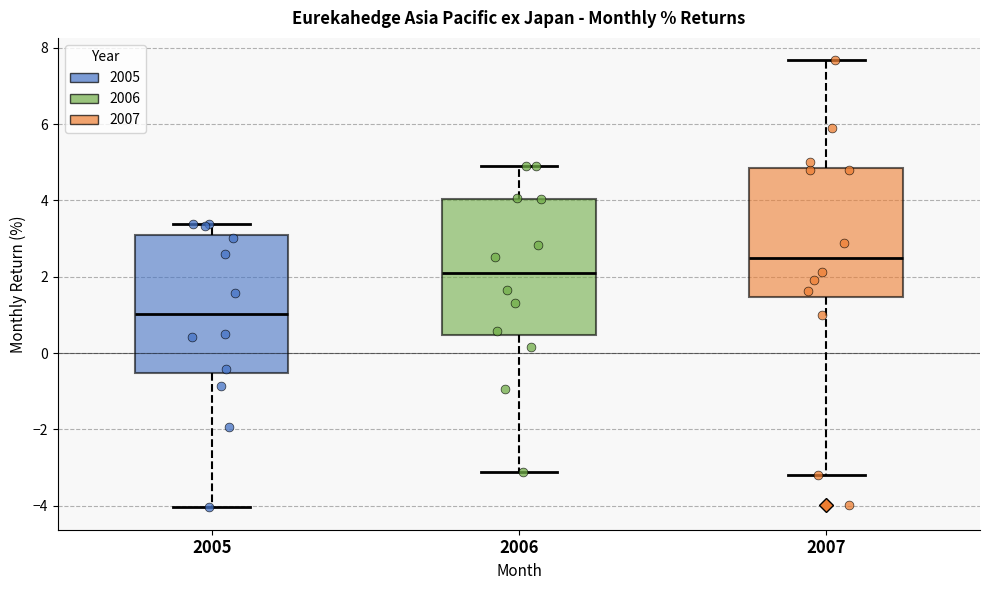

Reading left to right, transcribe this box plot: for each box, give where its median line is, the range the box spans, and where its two whiskers end, as read against the y-axis. The values are not printed on the chart, so give them approximately, as read against the axis.

2005: median 1.0, box -0.6 to 3.2, whiskers -4.0 to 3.4
2006: median 2.0, box 0.4 to 4.0, whiskers -3.2 to 4.8
2007: median 2.6, box 1.4 to 4.8, whiskers -3.2 to 7.6